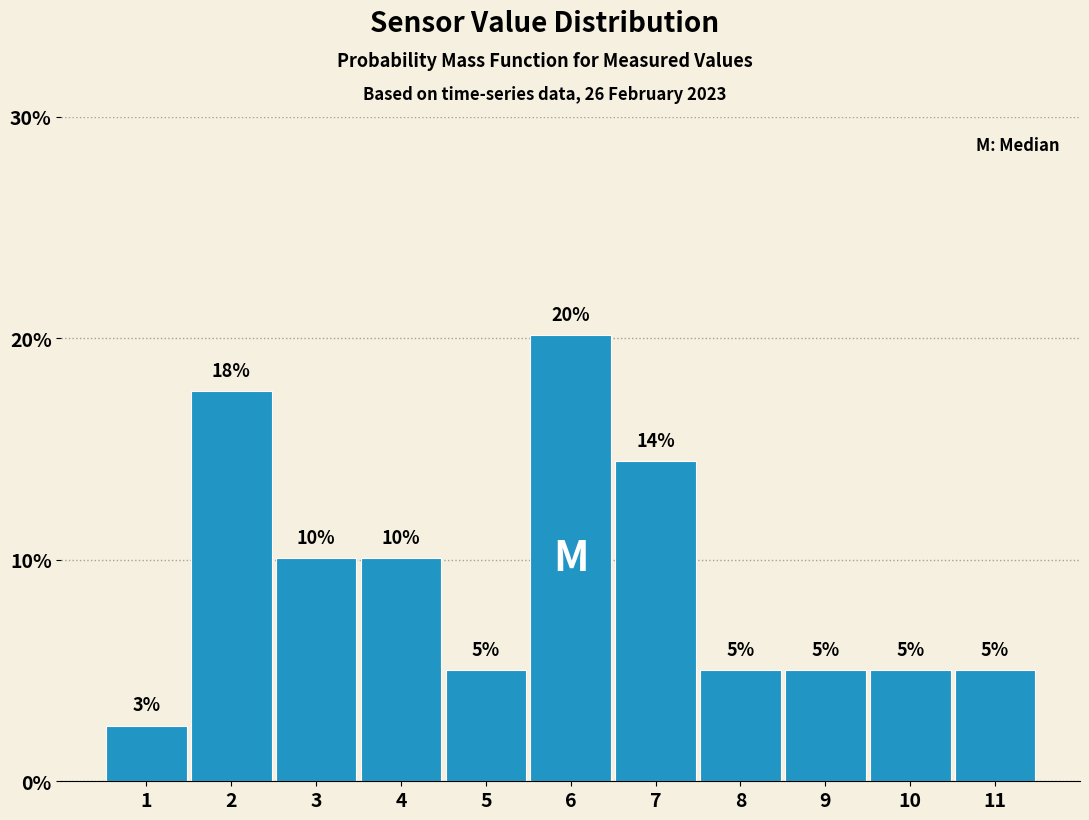

Are the bars horizontal?

No